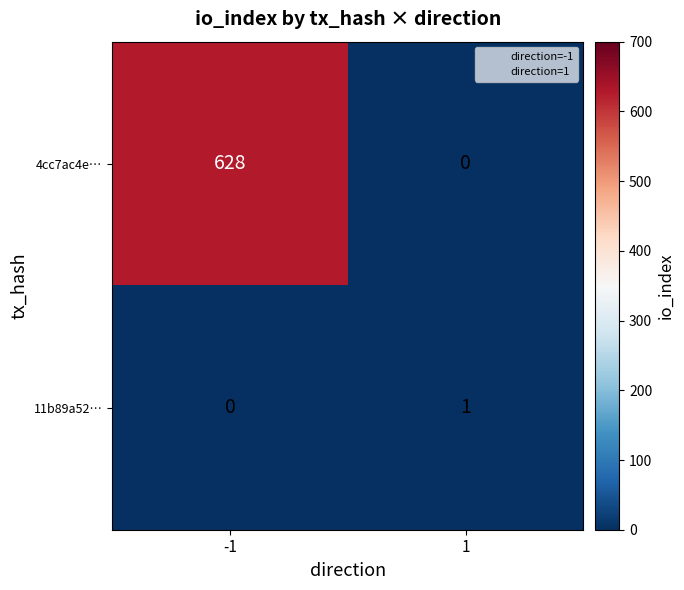

Which series has the largest total across all categories?

4cc7ac4e…